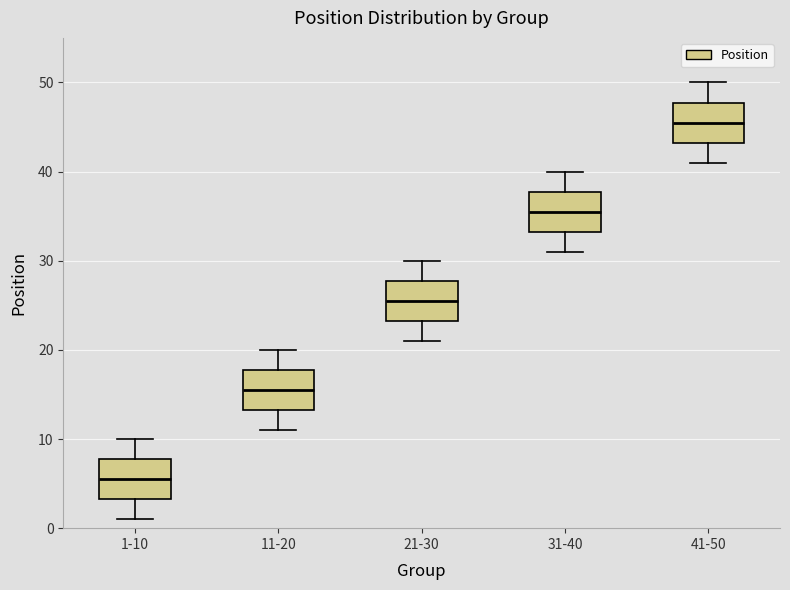

Reading left to right, read every box against the y-axis: the position of its median line, the range the box covers, and the ends of its whiskers. The values are not printed on the chart, so give them approximately, as read against the axis.

1-10: median 6, box 3 to 8, whiskers 1 to 10
11-20: median 16, box 13 to 18, whiskers 11 to 20
21-30: median 26, box 23 to 28, whiskers 21 to 30
31-40: median 36, box 33 to 38, whiskers 31 to 40
41-50: median 46, box 43 to 48, whiskers 41 to 50